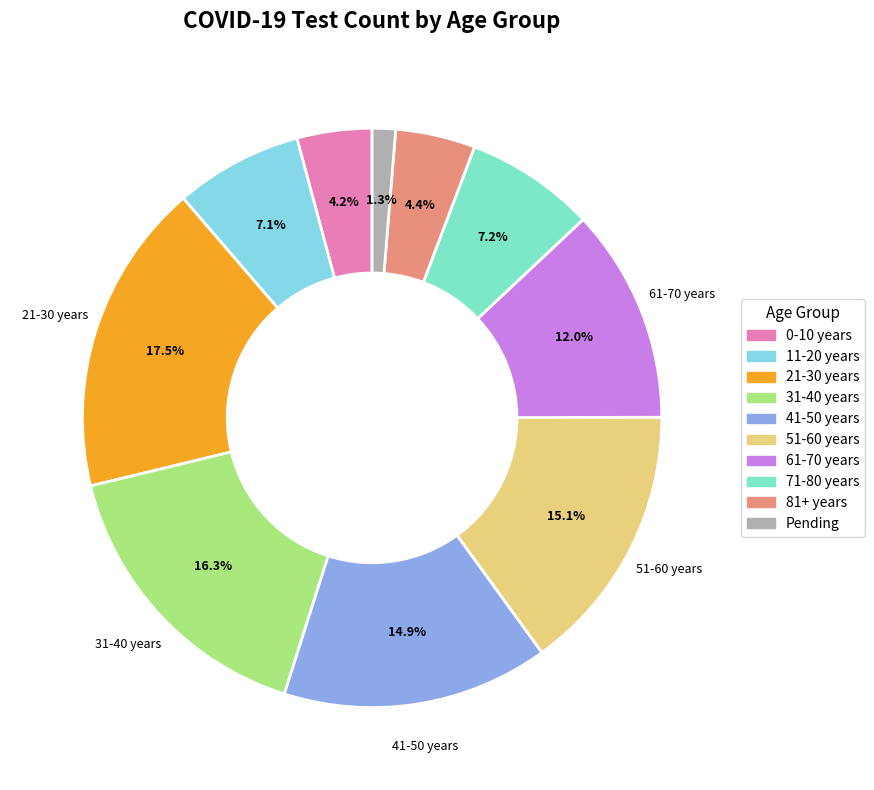

The 51-60 years slice represents 15% of the pie. True or false?

True